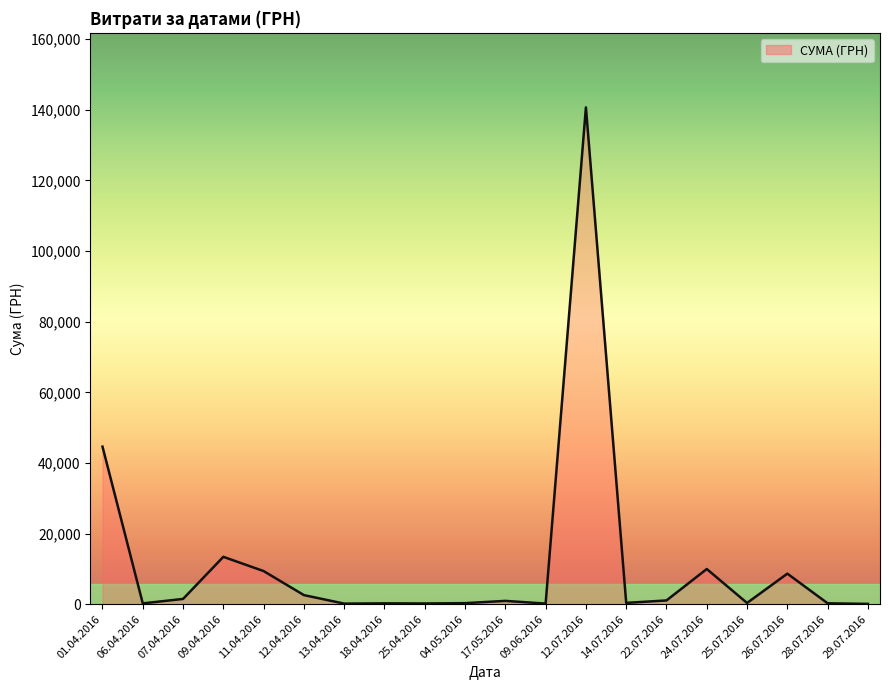

How many values are below 949?

10